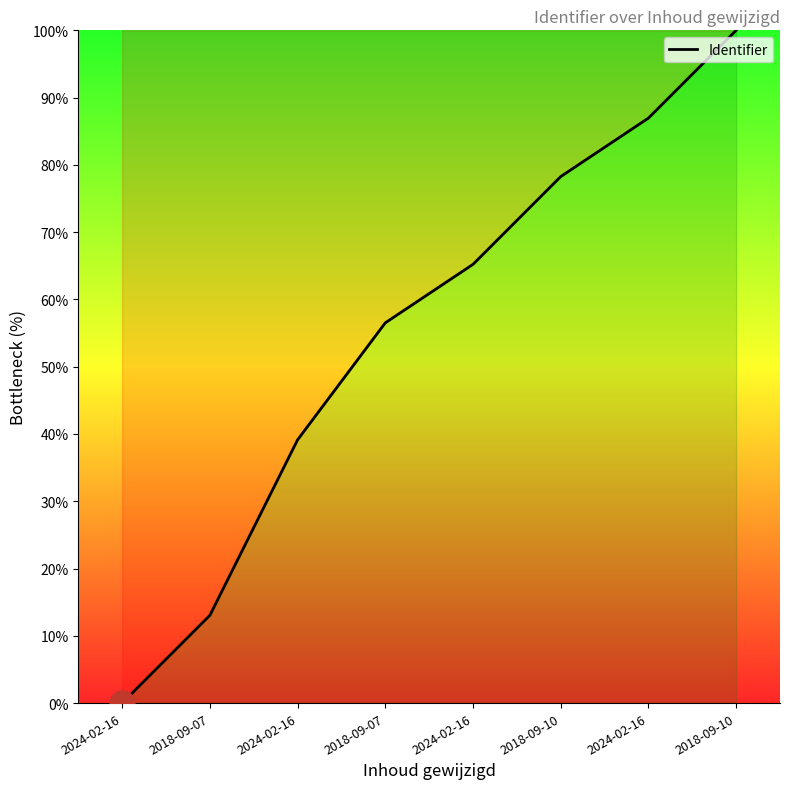

How many lines are shown in the chart?

1